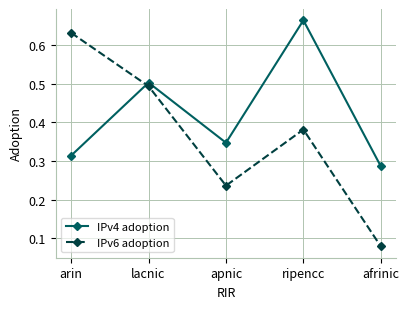

True or false: IPv4 adoption has a value of 0.2 at lacnic.

False